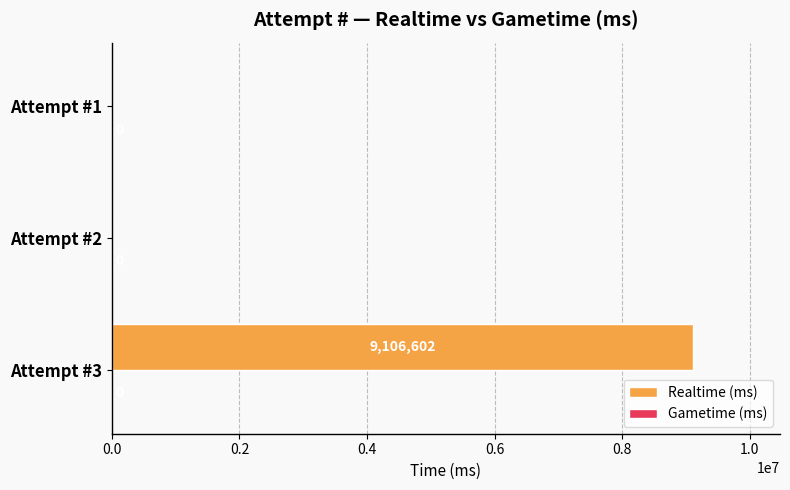

Reading top to bottom, list all the values displayed in this chart.

Attempt #1=0	Attempt #2=0	Attempt #3=9106602